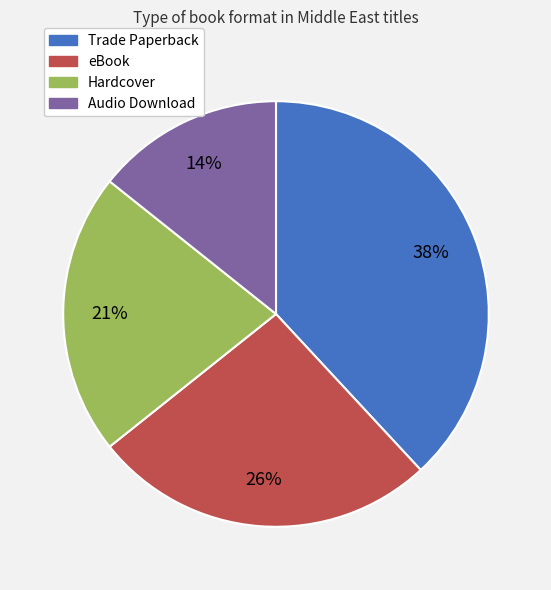

Combined, do Trade Paperback and eBook account for over 50%?

Yes